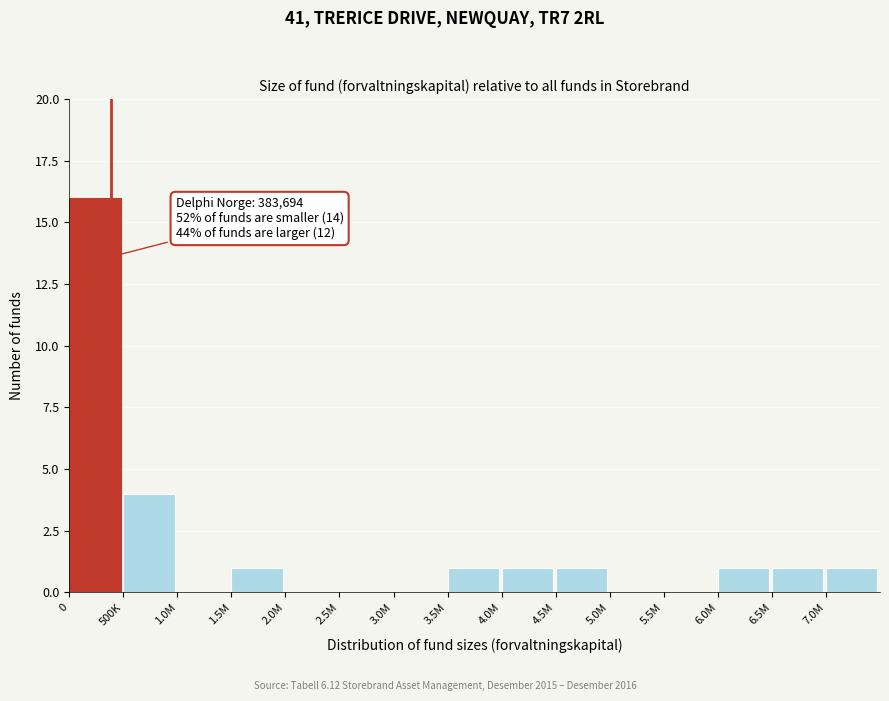

Reading right to left, transcribe all the data shown in this chart.

7.0M=1	6.5M=1	6.0M=1	5.5M=0	5.0M=0	4.5M=1	4.0M=1	3.5M=1	3.0M=0	2.5M=0	2.0M=0	1.5M=1	1.0M=0	500K=4	0=16